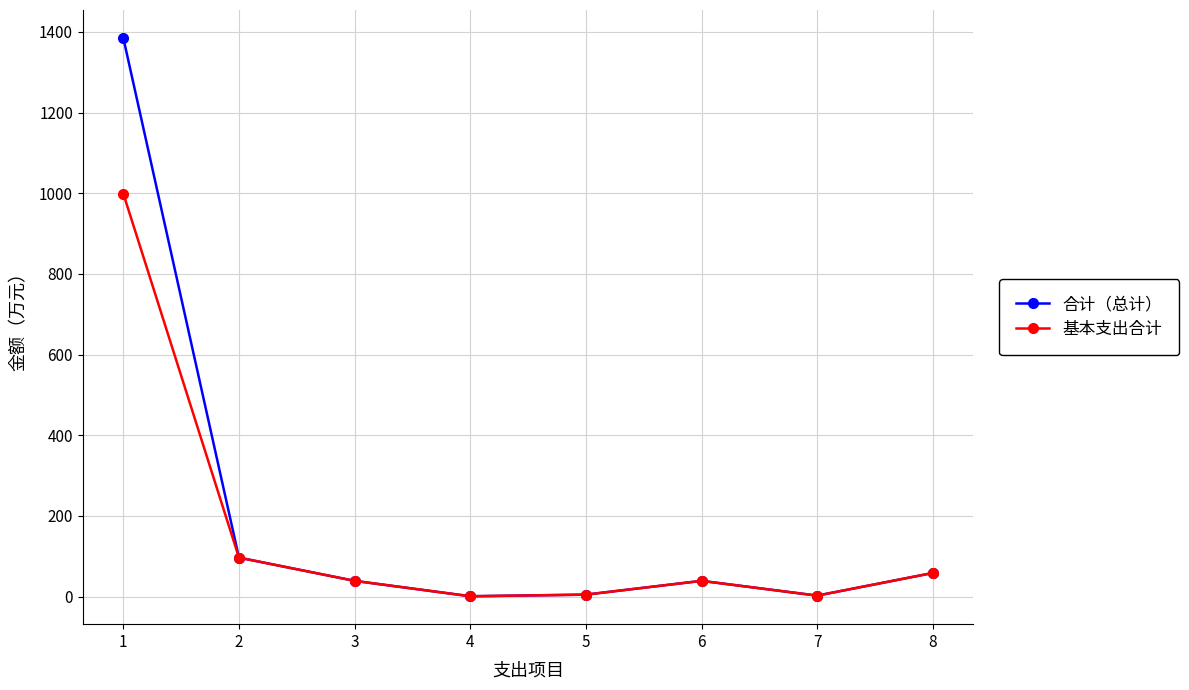

How many lines are shown in the chart?

2